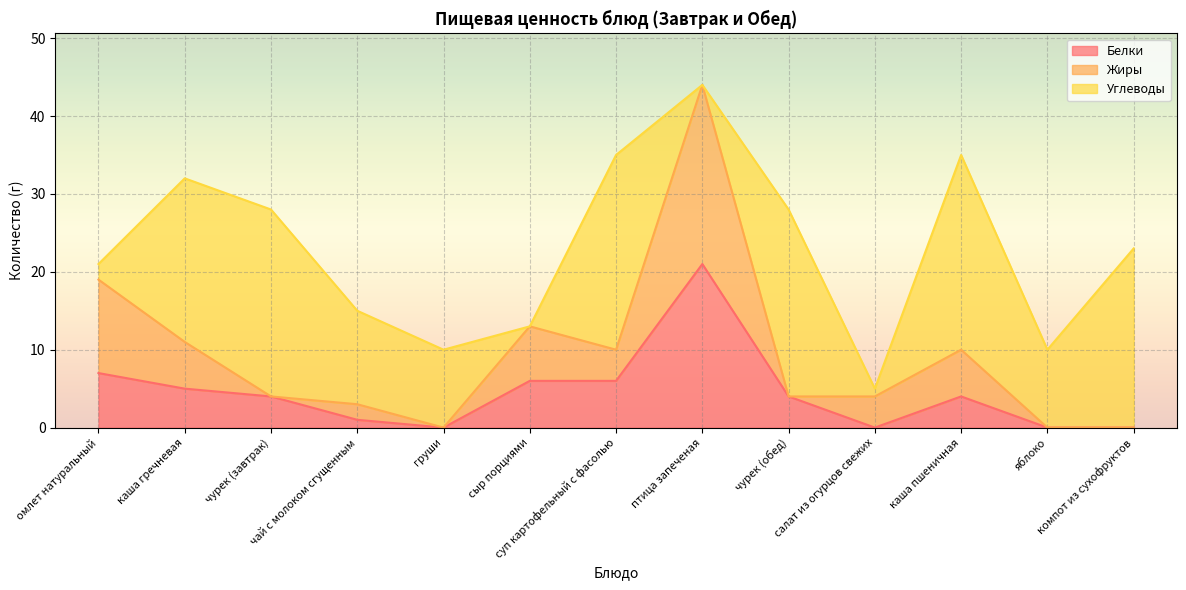

What are all the series names shown in the legend?

Белки, Жиры, Углеводы